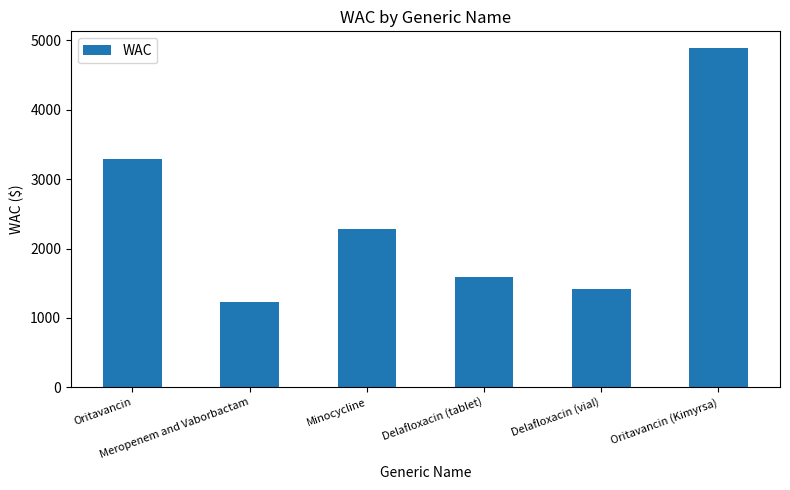

How many values are below 2276?

3